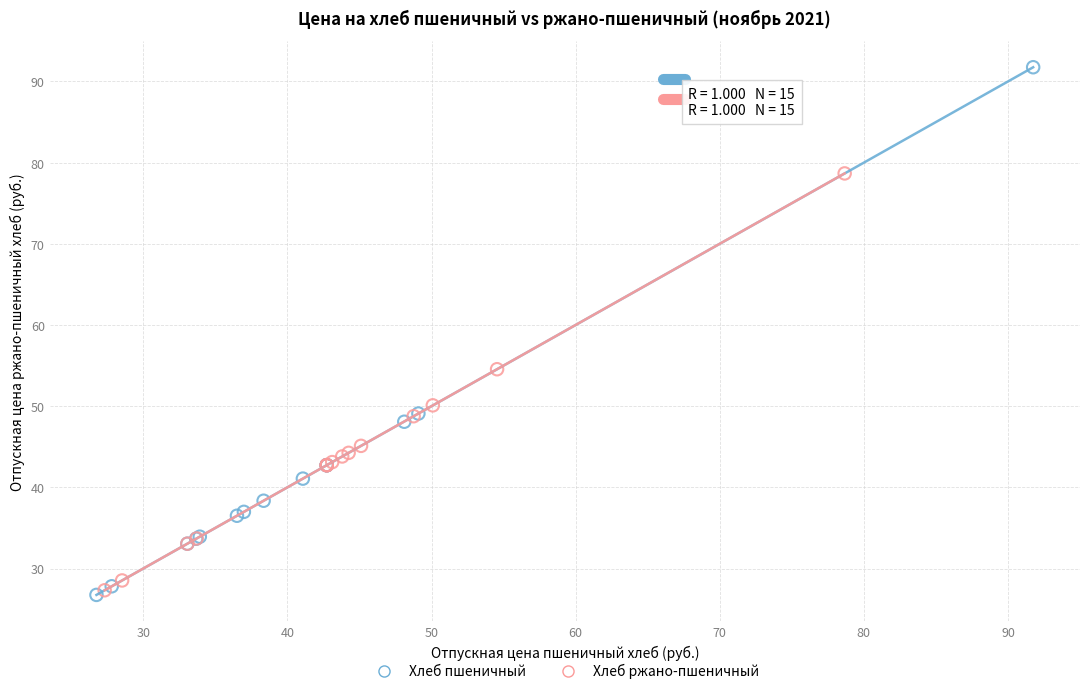

What are all the series names shown in the legend?

Хлеб пшеничный, Хлеб ржано-пшеничный